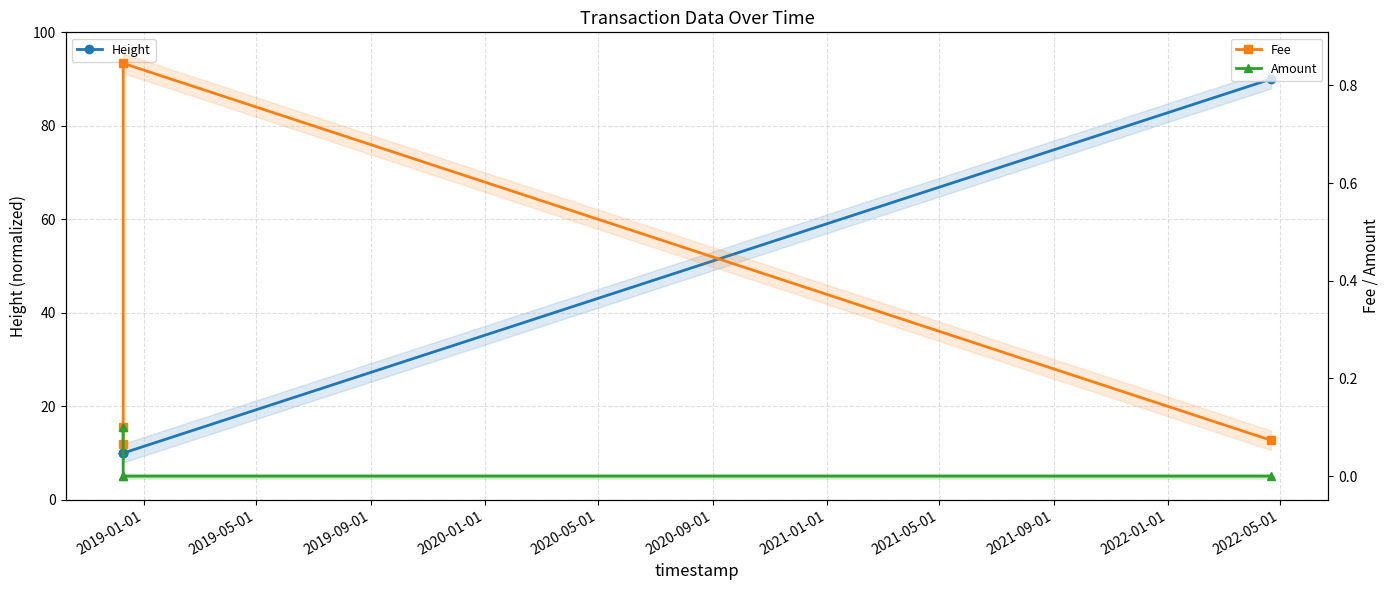

True or false: Amount and Fee intersect in this chart.

True